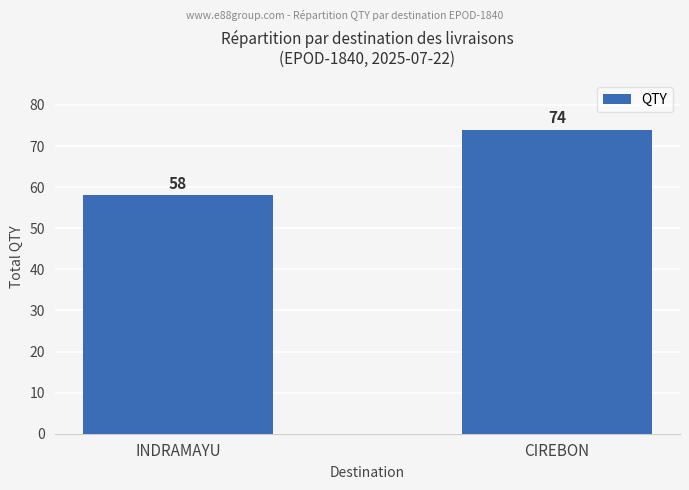

What is the difference between the maximum and minimum values?

16